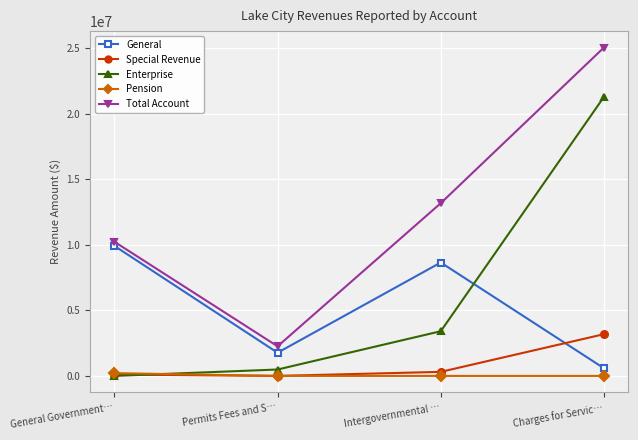

Count the number of categories in the chart.

4